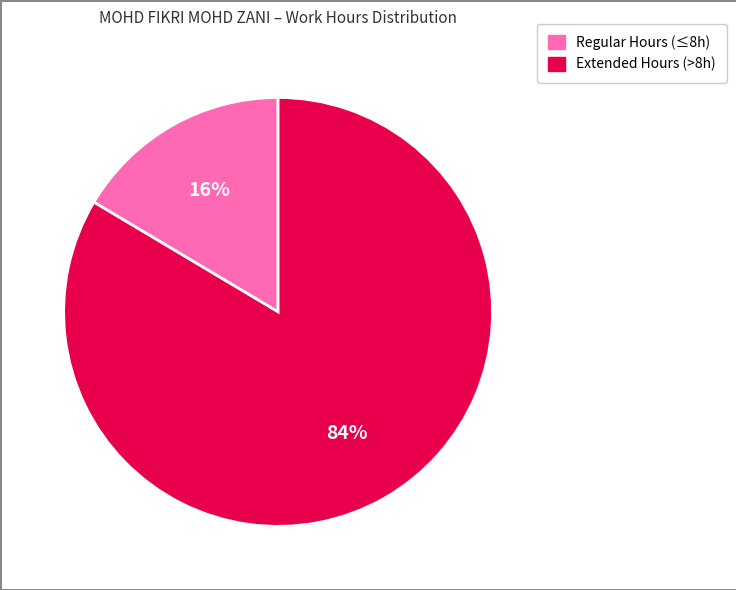

Is there any slice that represents more than half of the pie?

Yes